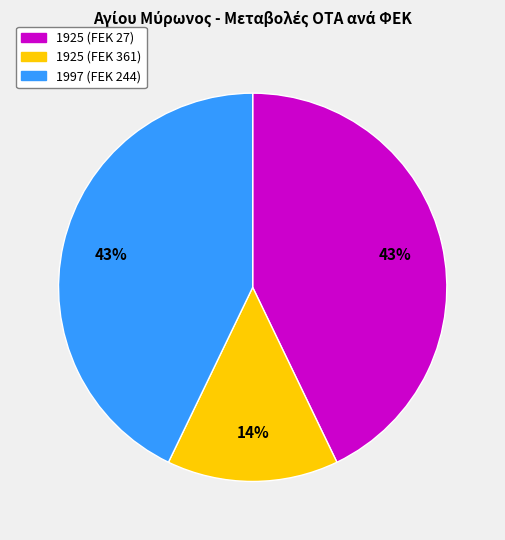

Does any single category account for the majority?

No